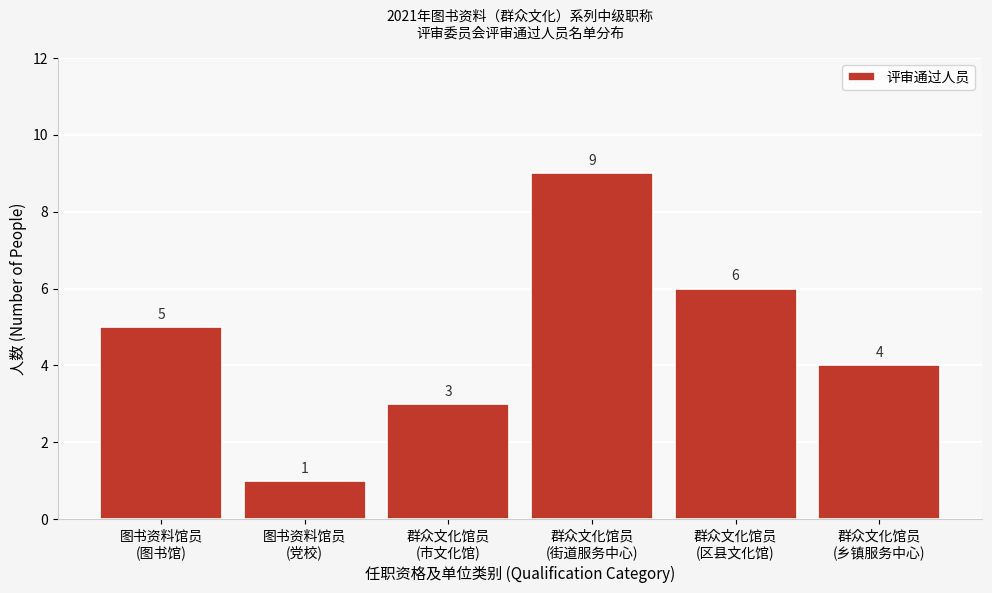

Reading left to right, extract all data points from this chart.

5	1	3	9	6	4